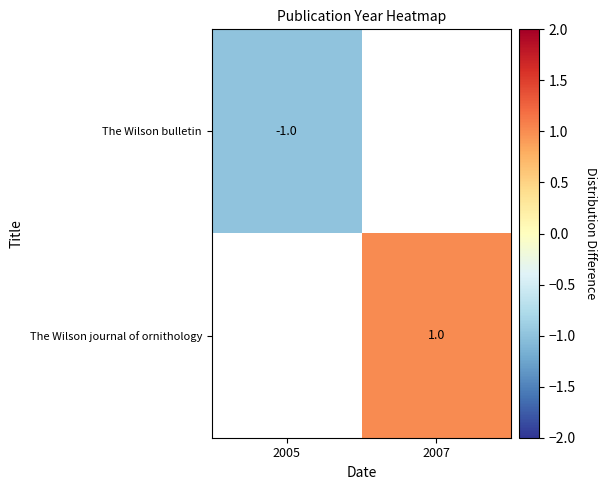

The value of The Wilson bulletin at 2005 is -2. True or false?

False